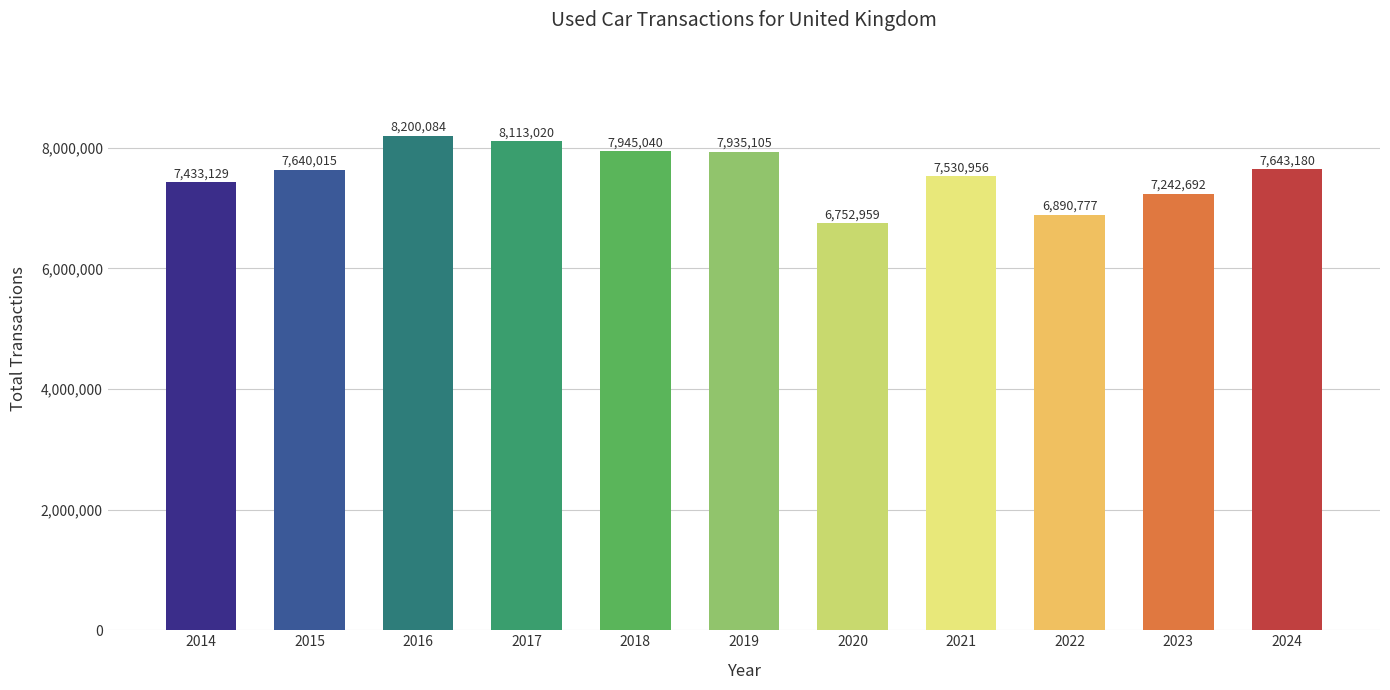

Reading left to right, what are all the values shown in this chart?

2014=7433129	2015=7640015	2016=8200084	2017=8113020	2018=7945040	2019=7935105	2020=6752959	2021=7530956	2022=6890777	2023=7242692	2024=7643180